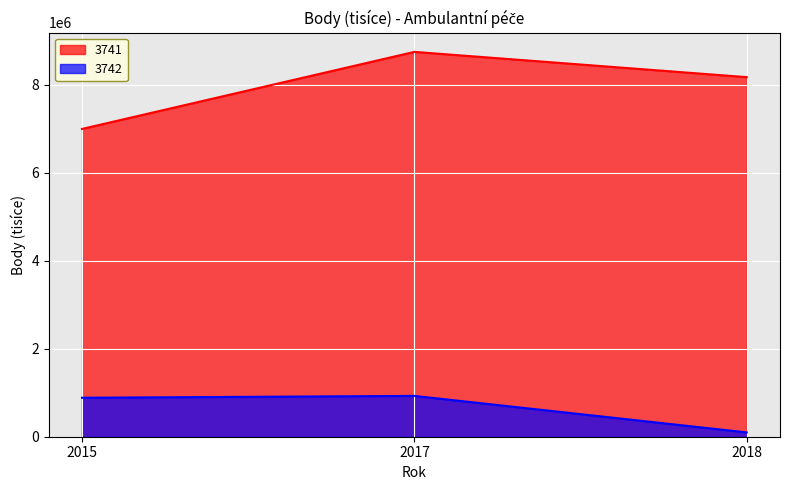

Rank the series by their average value, from highest to lowest.

3741, 3742